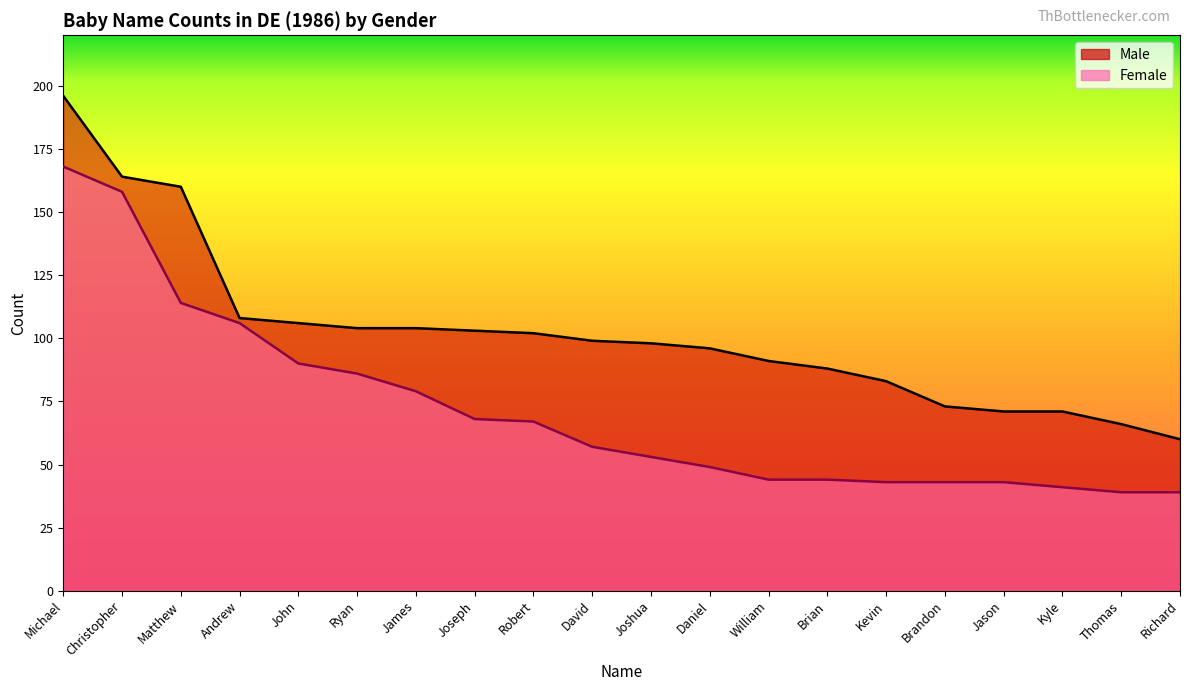

What are all the series names shown in the legend?

Male, Female